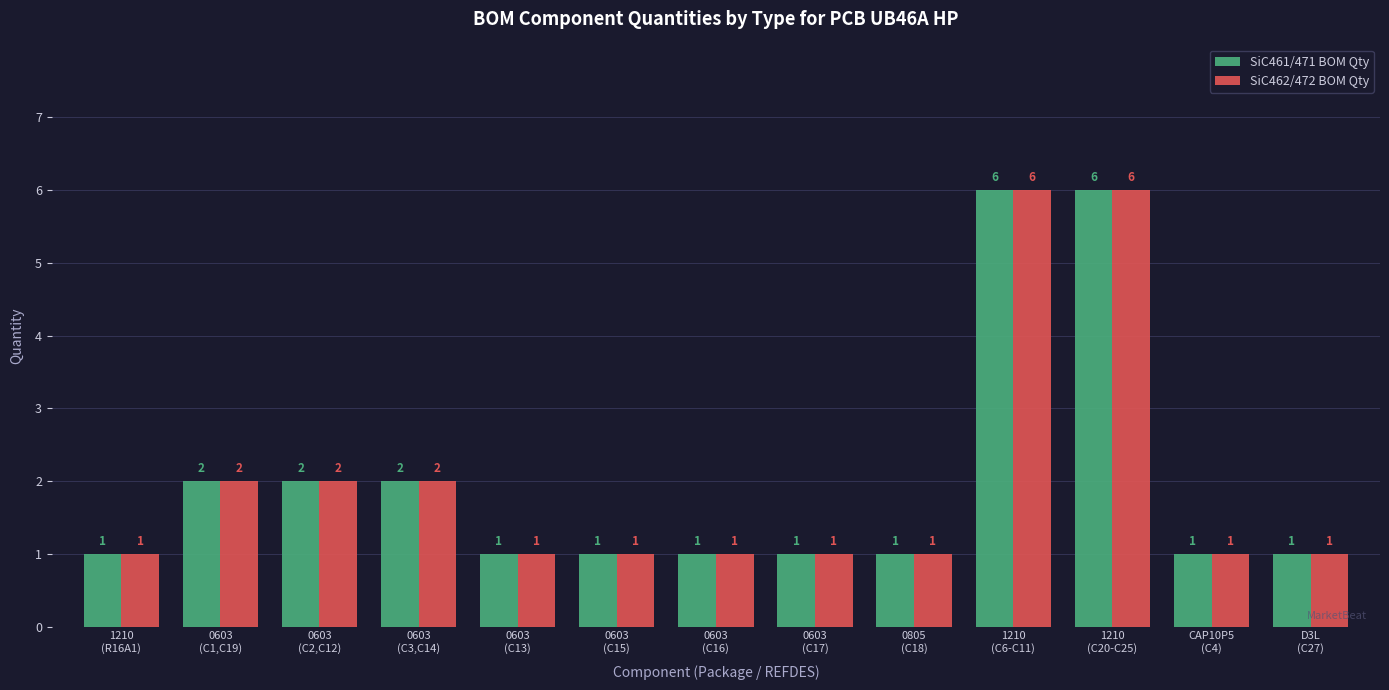

What is the maximum value for SiC462/472 BOM Qty?

6